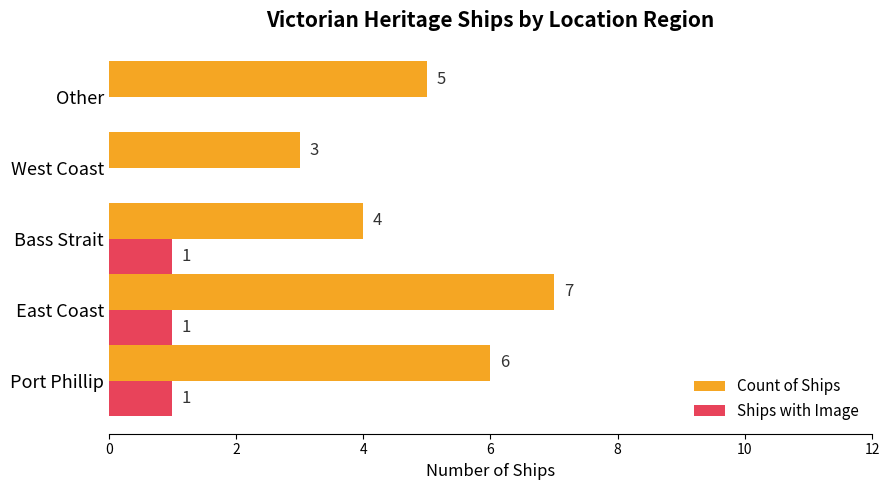

Which series has the largest range (max minus min)?

Count of Ships